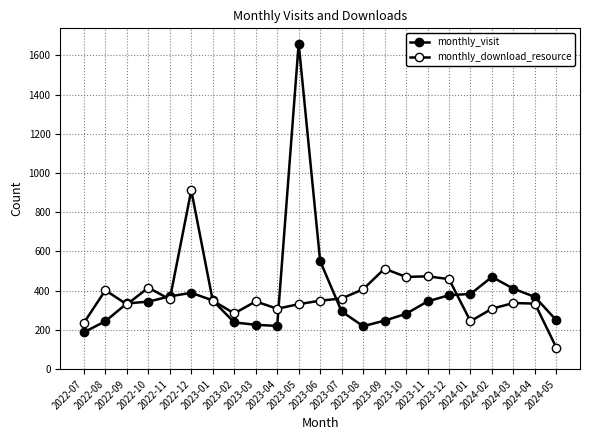

Is it true that monthly_visit equals 144 at 2022-09?

False